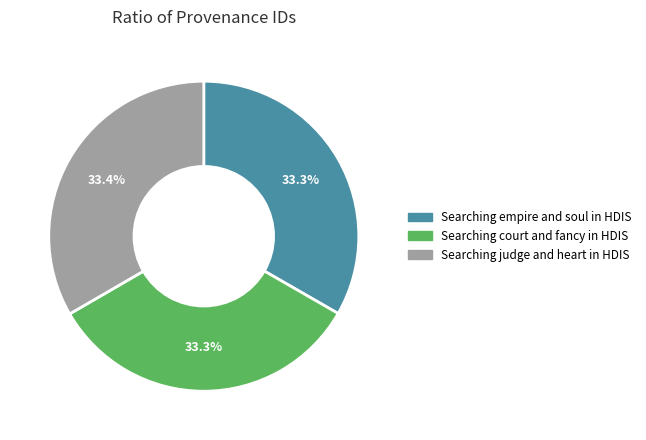

How much of the chart is everything except Searching empire and soul in HDIS?

66.7%